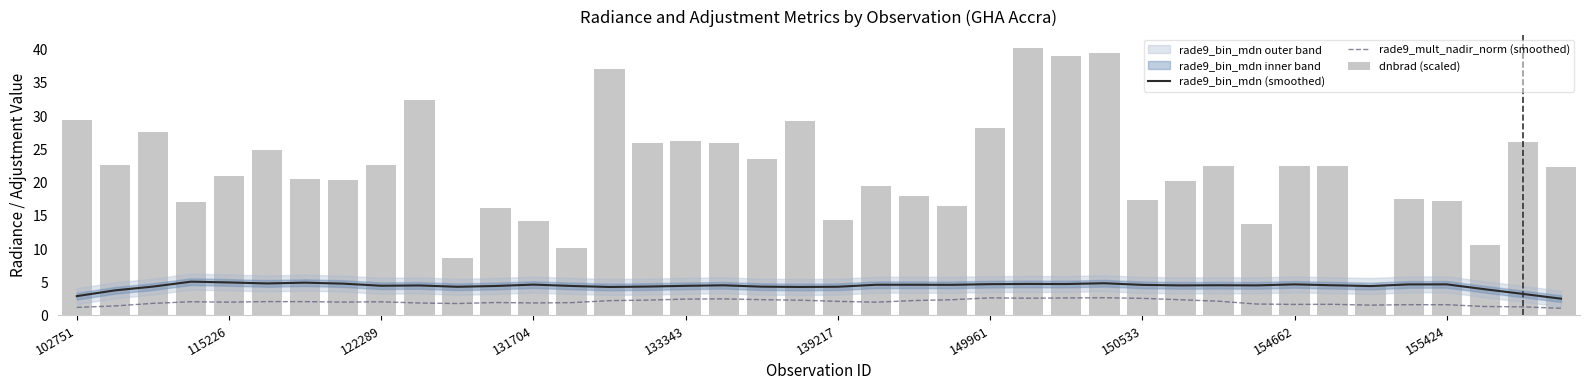

What is the difference between the highest and lowest values at 34?

2.9